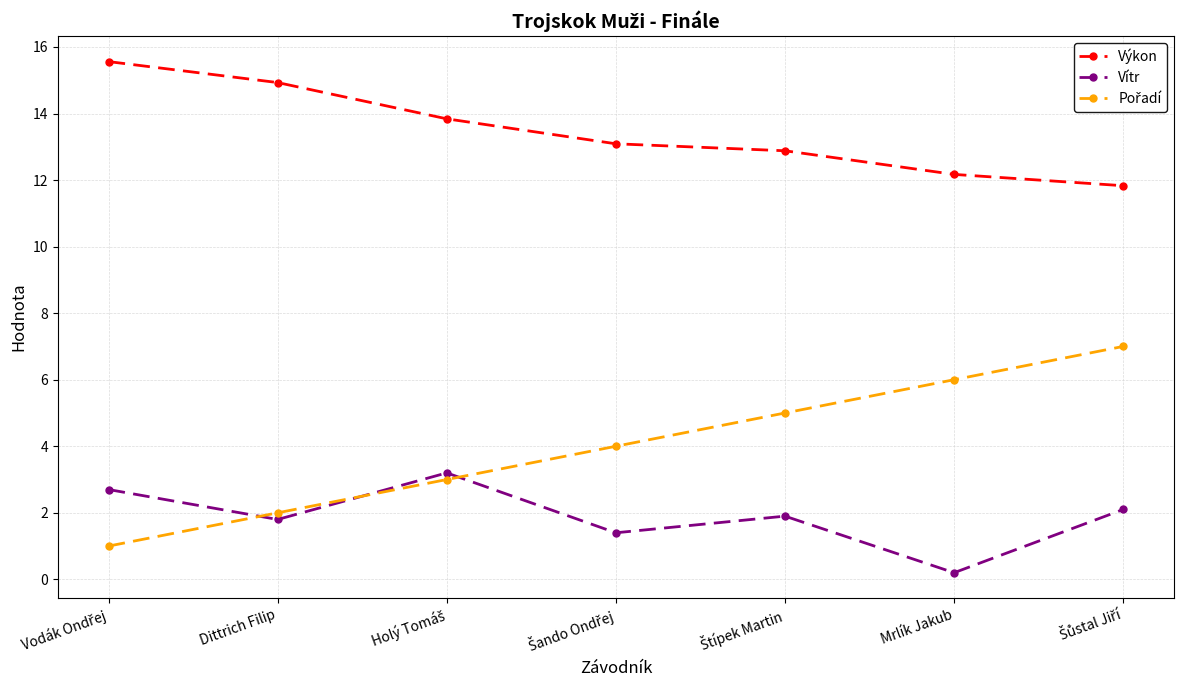

True or false: Vítr has a value of 2.5 at Dittrich Filip.

False